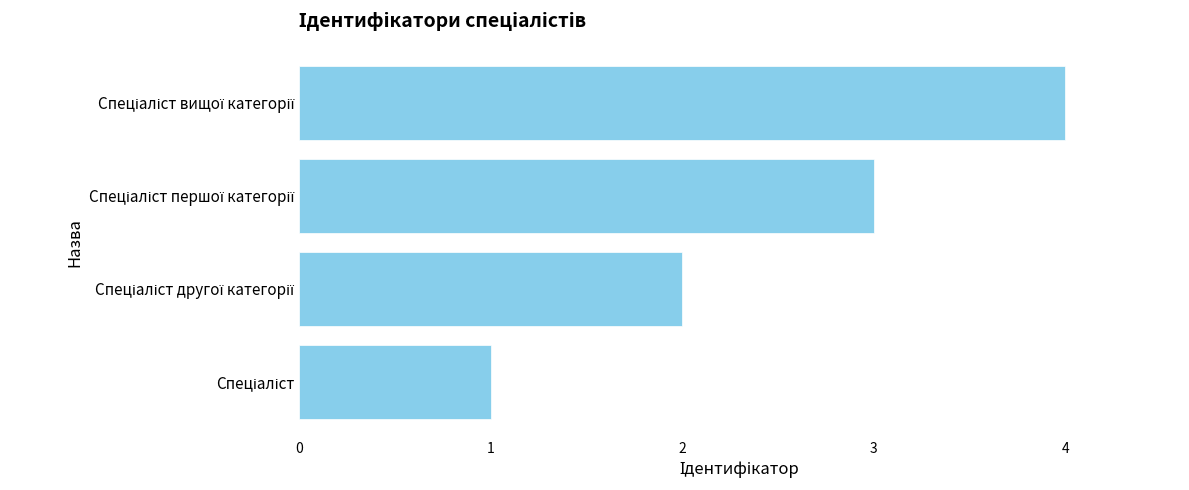

Does the chart contain stacked bars?

No